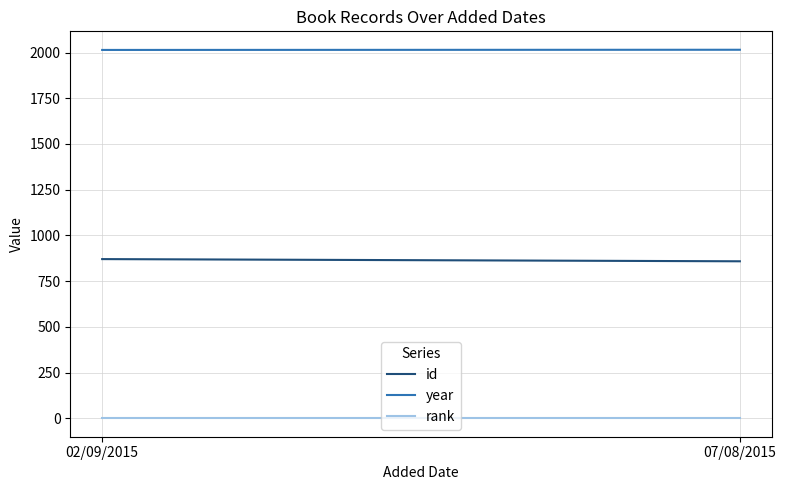

Rank the series by their maximum value, from highest to lowest.

year, id, rank